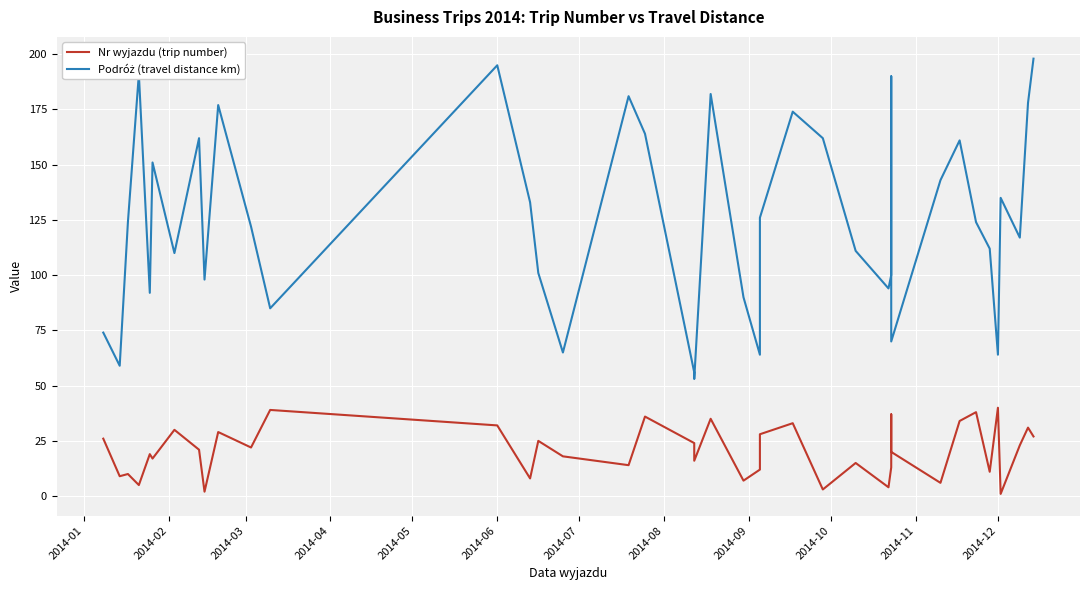

Is this an area chart (filled region under the line)?

No